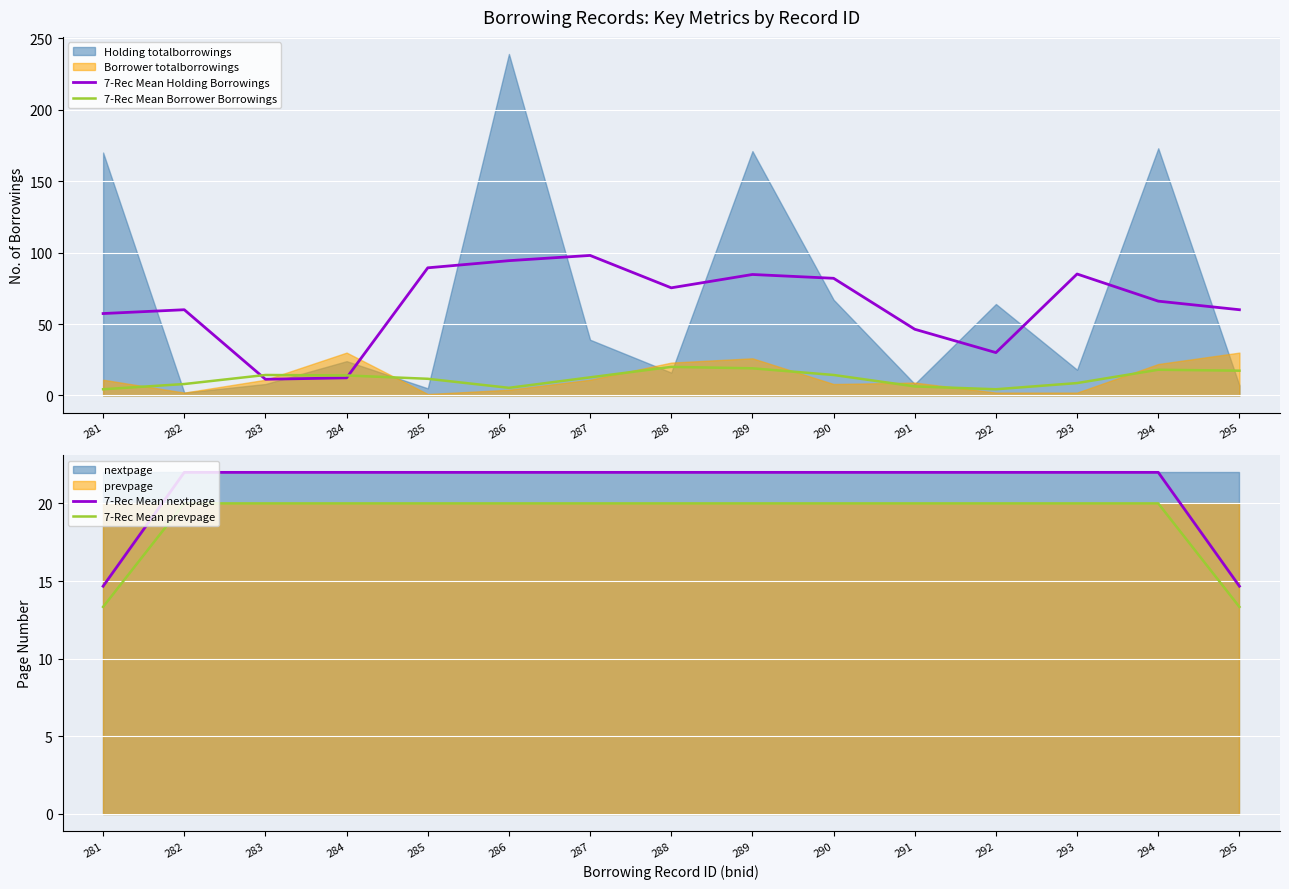

True or false: 7-Rec Mean nextpage and 7-Rec Mean prevpage cross at least once.

False